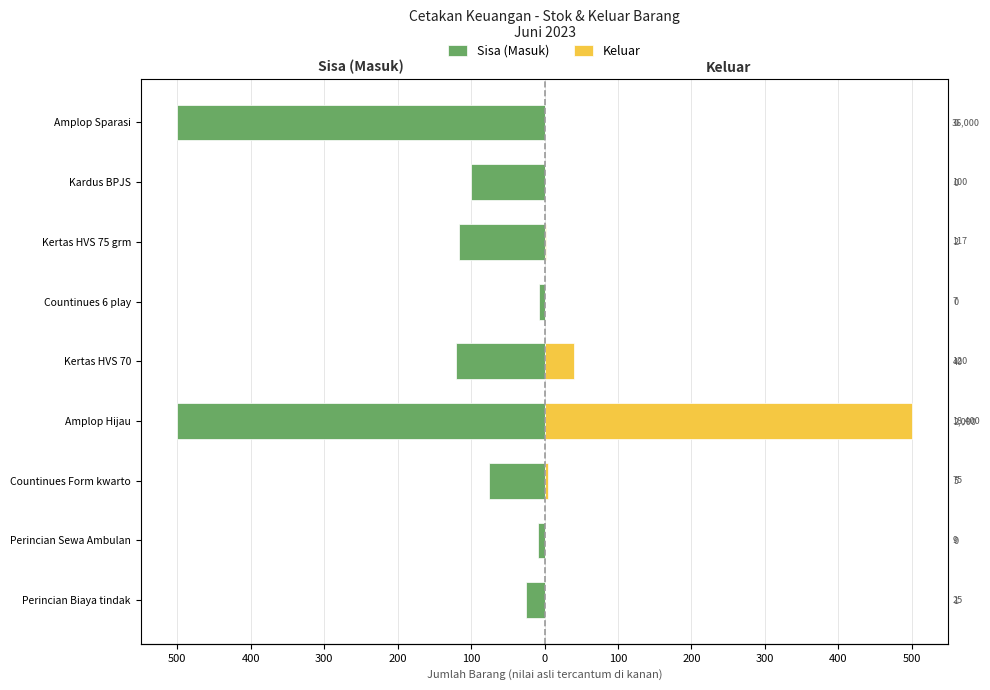

Which series changed the most between Perincian Sewa Ambulan and Kertas HVS 75 grm?

Sisa (Masuk)